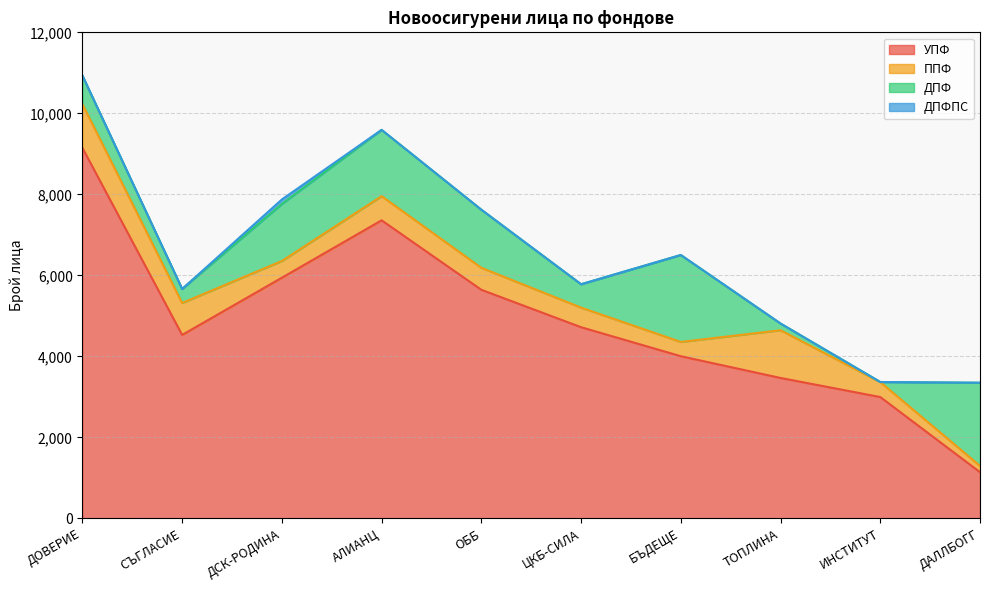

At which label is ППФ closest to 667?

АЛИАНЦ